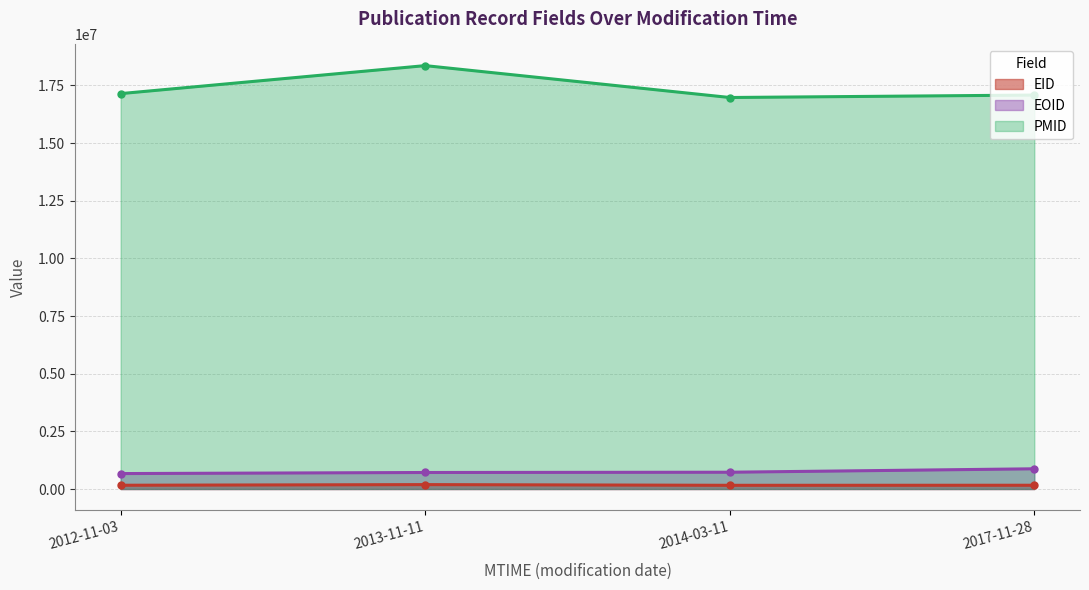

How many lines are shown in the chart?

3